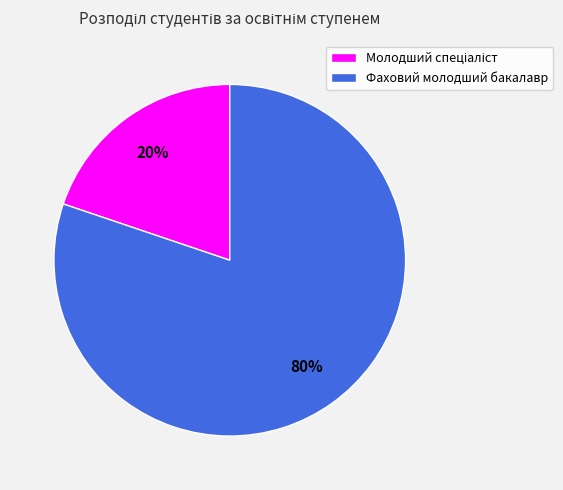

What is the largest slice in the pie chart?

Фаховий молодший бакалавр